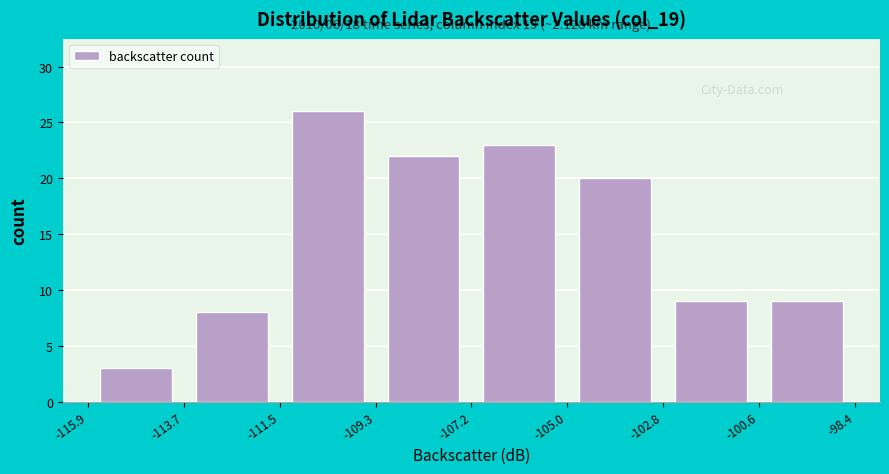

Over which range of the x-axis is the bar tallest?

-111.5 to -109.3